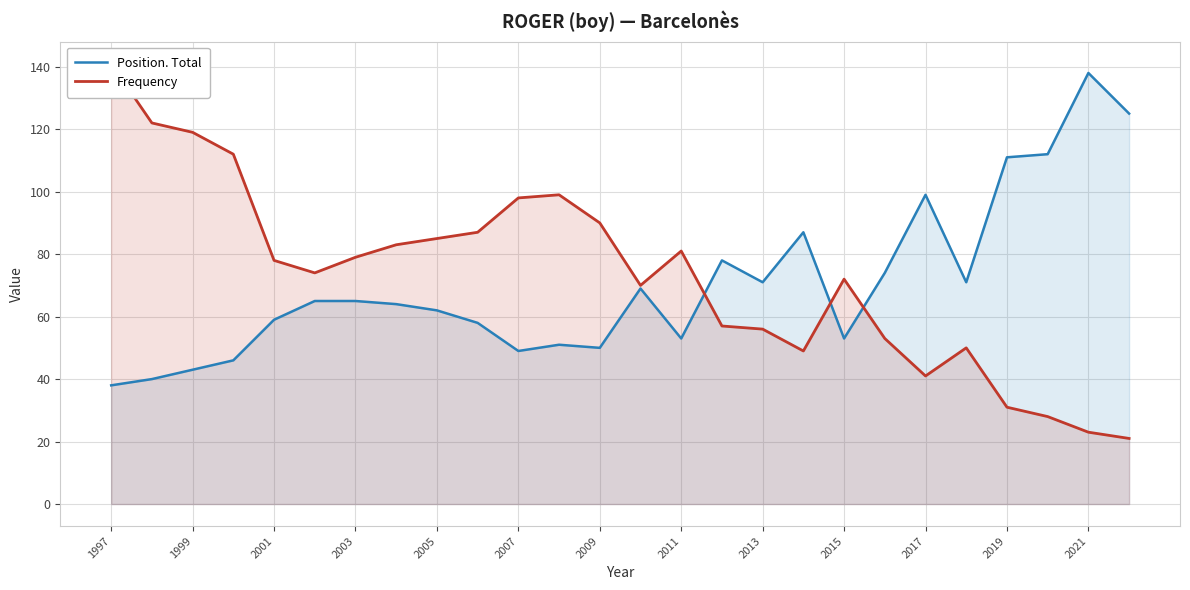

At which label does Position. Total reach its peak?

2021